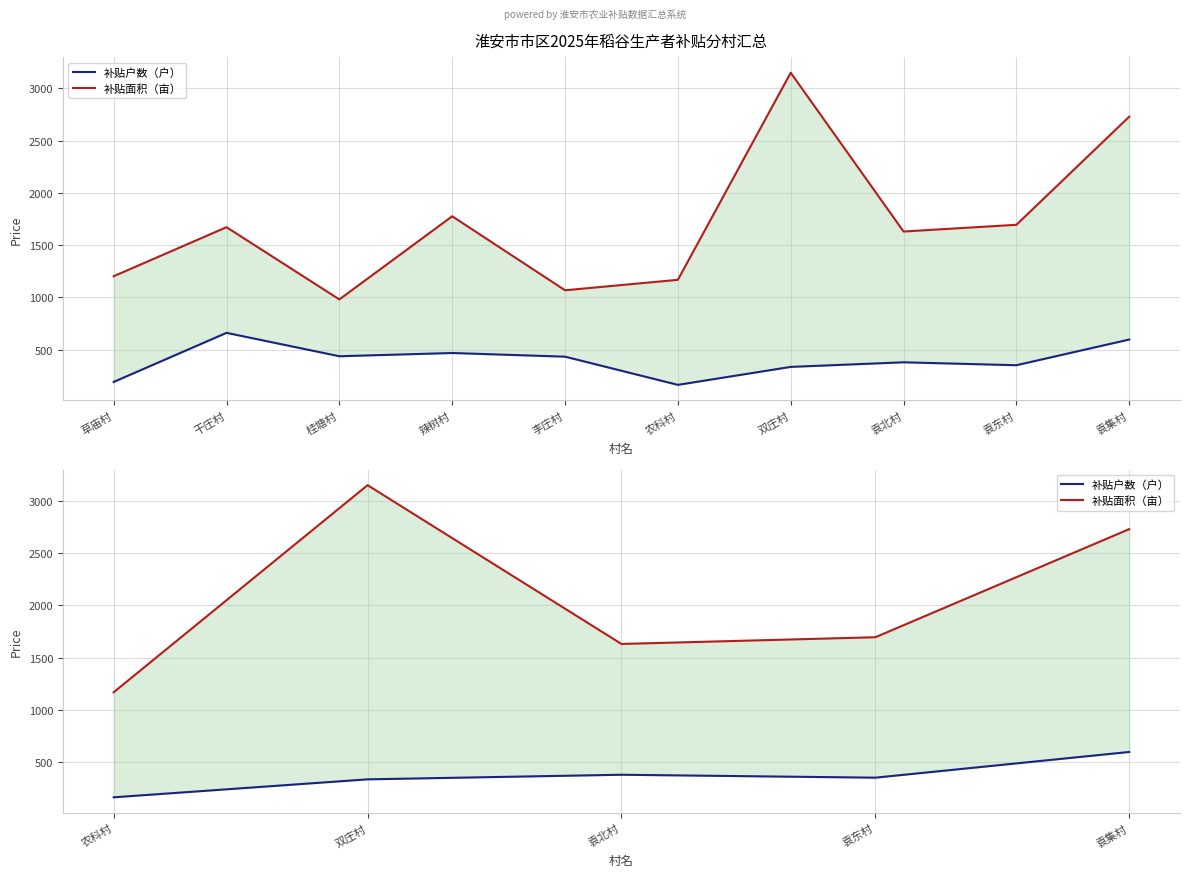

True or false: 补贴户数（户） and 补贴面积（亩） intersect in this chart.

False